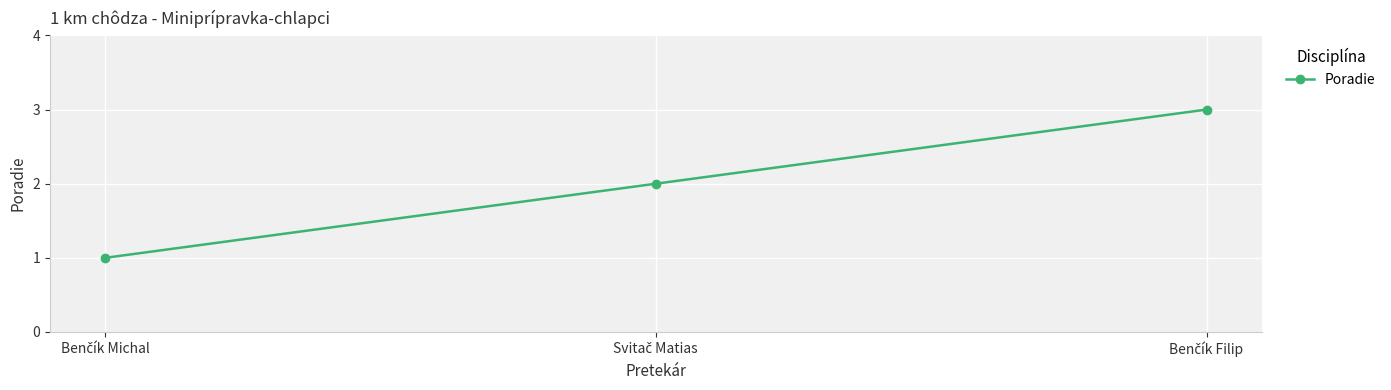

What is the greatest value displayed?

3